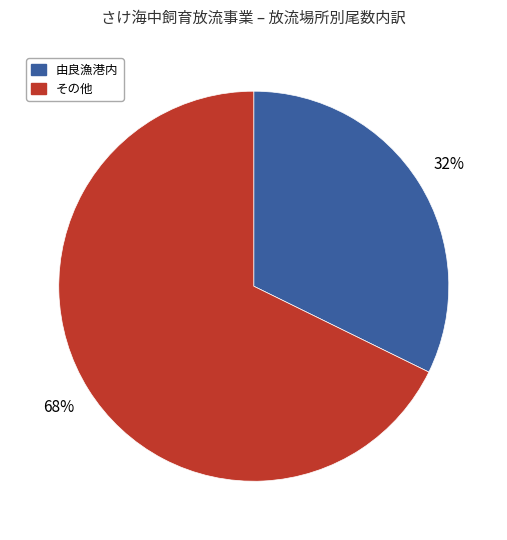

What is the majority slice?

その他